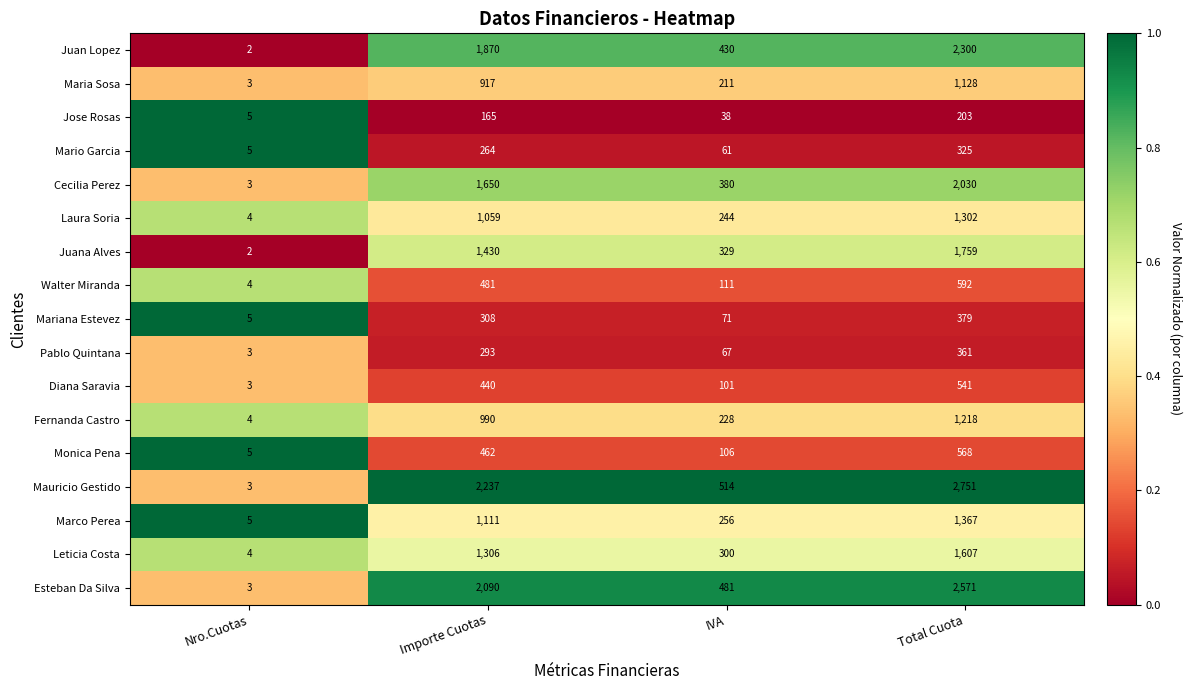

What is the sum of the Juana Alves values at Importe Cuotas and Nro.Cuotas?

1432